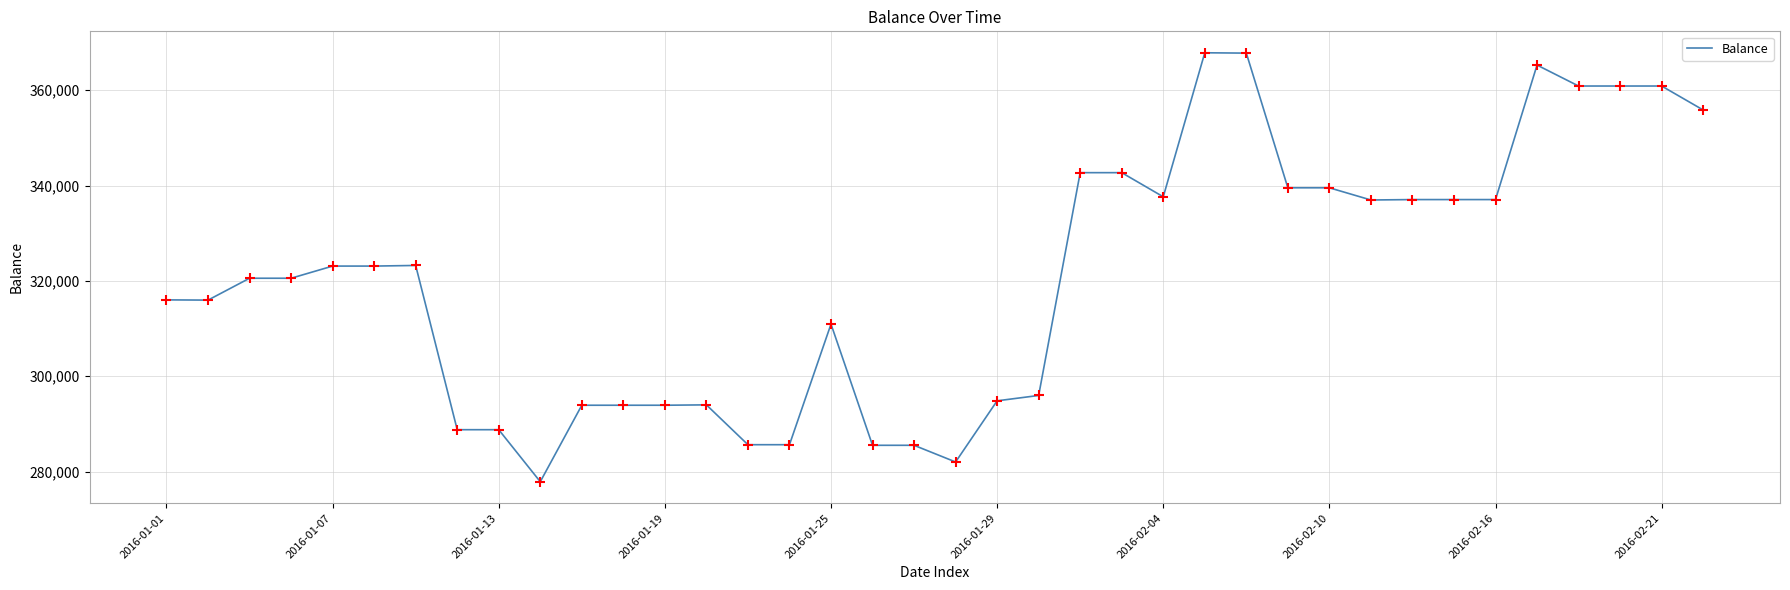

What is the smallest value displayed?

277881.3